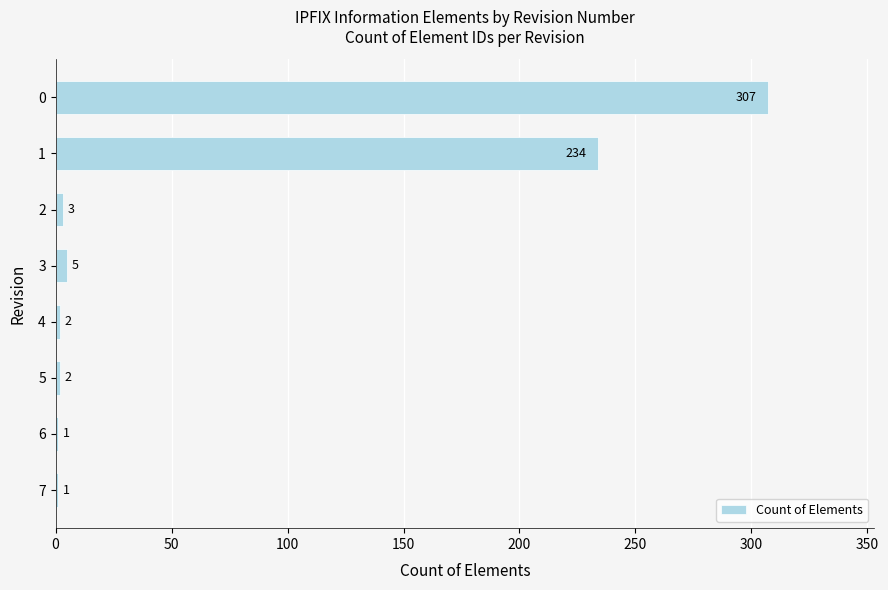

Approximately how many times larger is the value at 0 compared to 5?

153.5